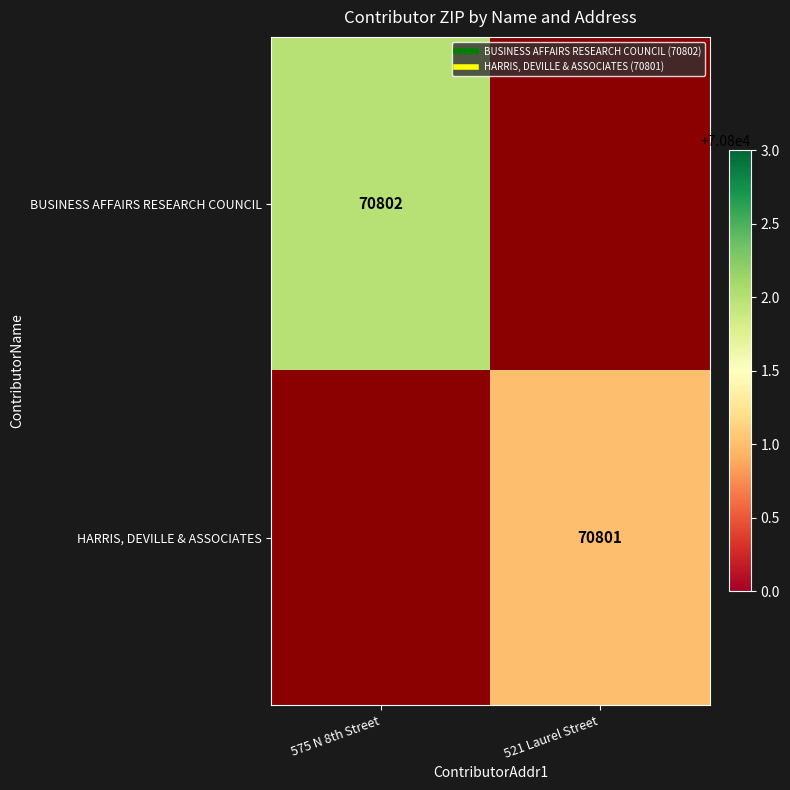

Which has a higher value, 575 N 8th Street or 521 Laurel Street?

575 N 8th Street